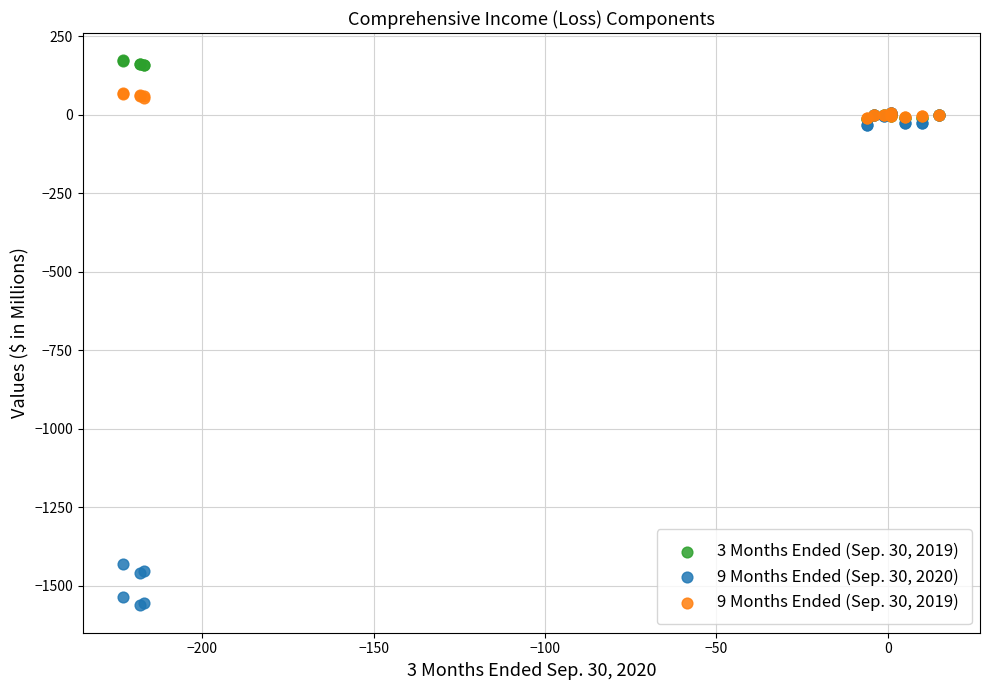

What are all the series names shown in the legend?

3 Months Ended (Sep. 30, 2019), 9 Months Ended (Sep. 30, 2020), 9 Months Ended (Sep. 30, 2019)